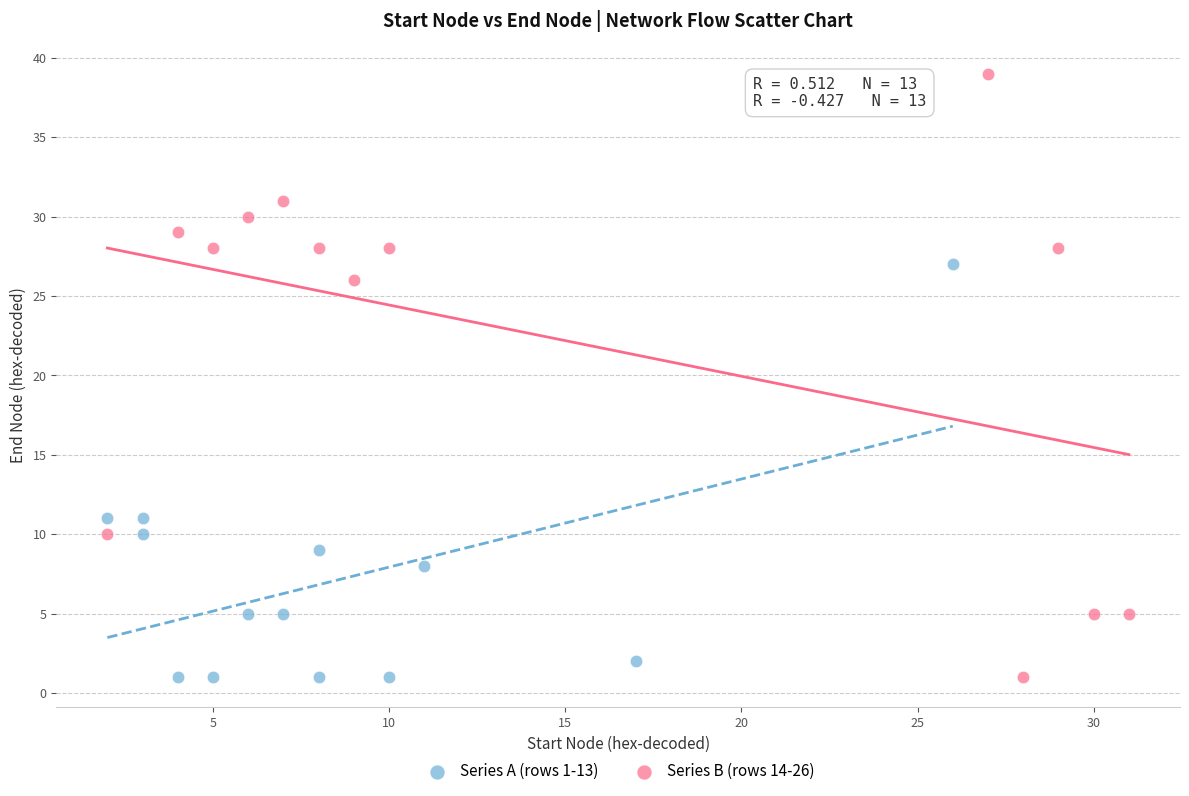

Which series has the widest spread of Y values?

Series B (rows 14-26)